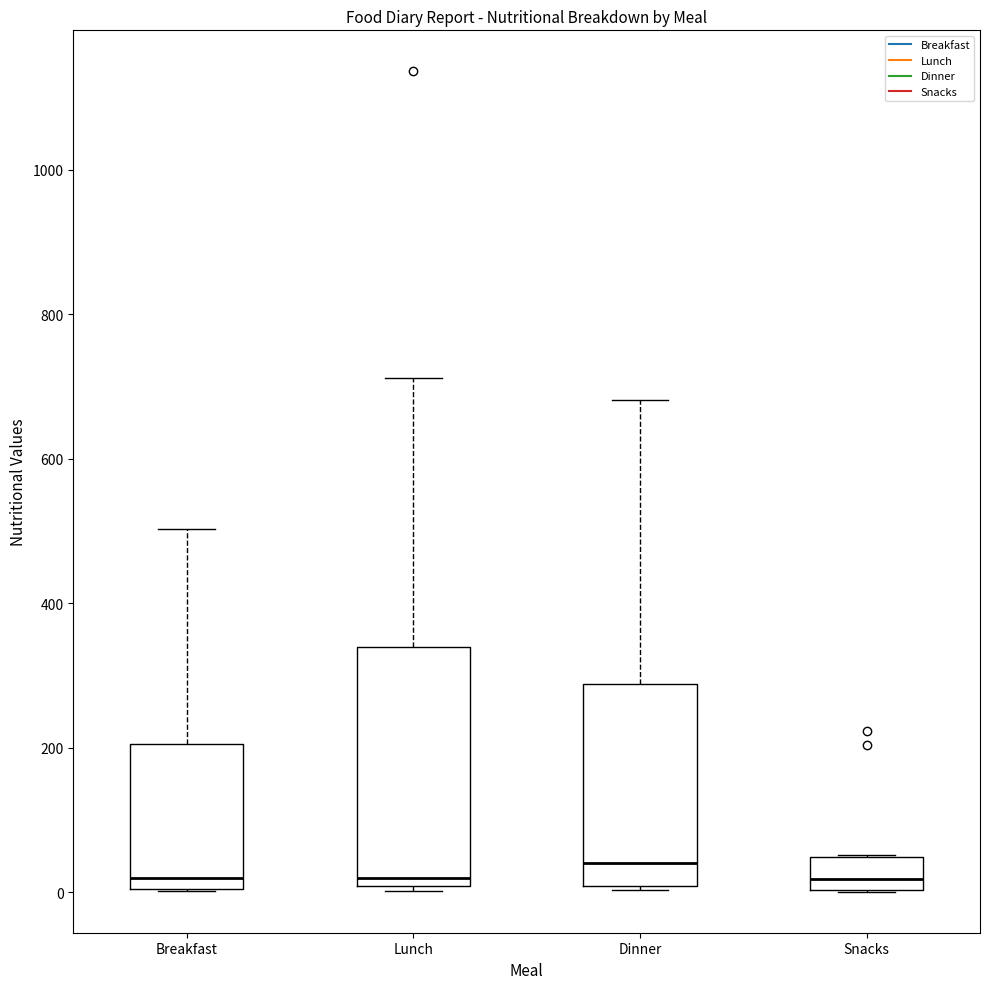

Which box has the highest median line?

Dinner